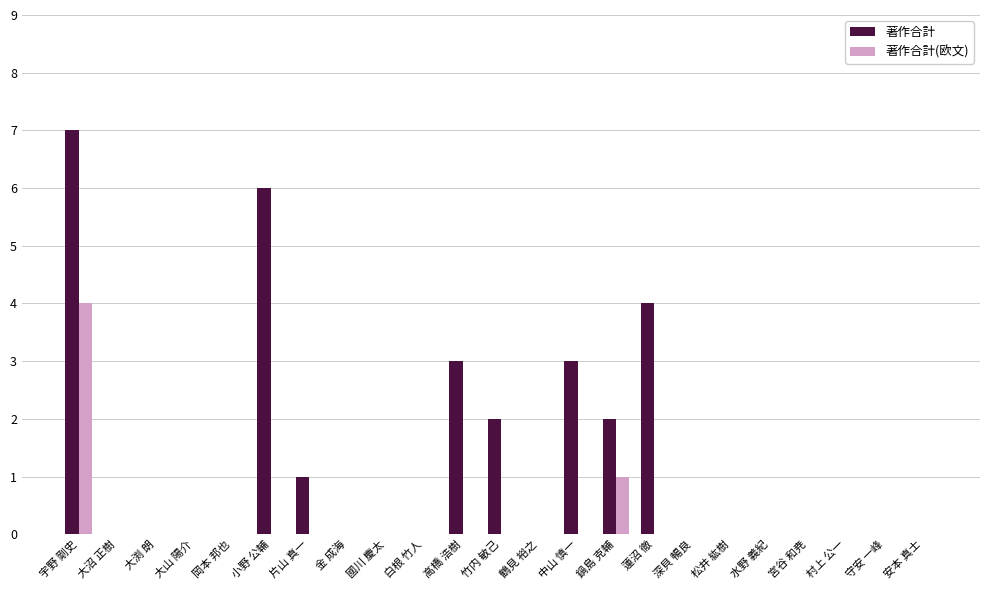

True or false: 著作合計 has a value of -3 at 松井 紘樹.

False